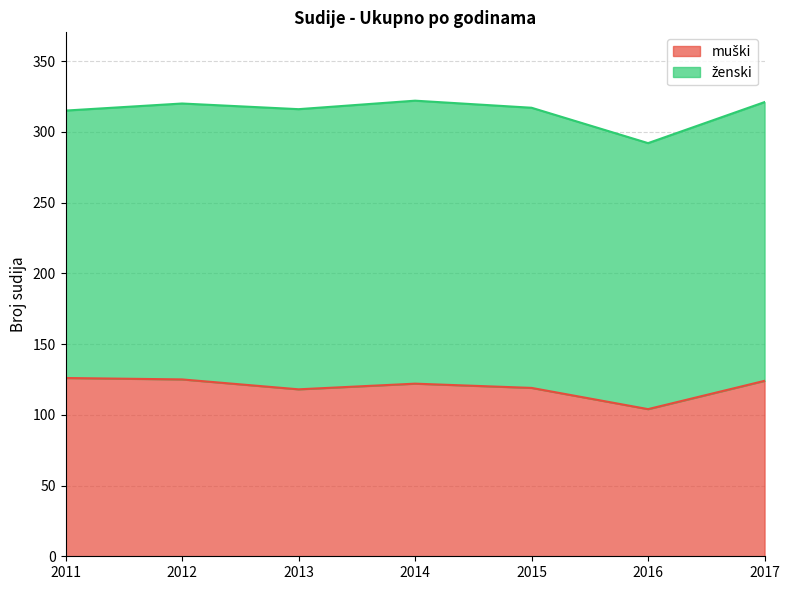

Reading left to right, what are all the values shown in this chart?

2011=126	2012=125	2013=118	2014=122	2015=119	2016=104	2017=124